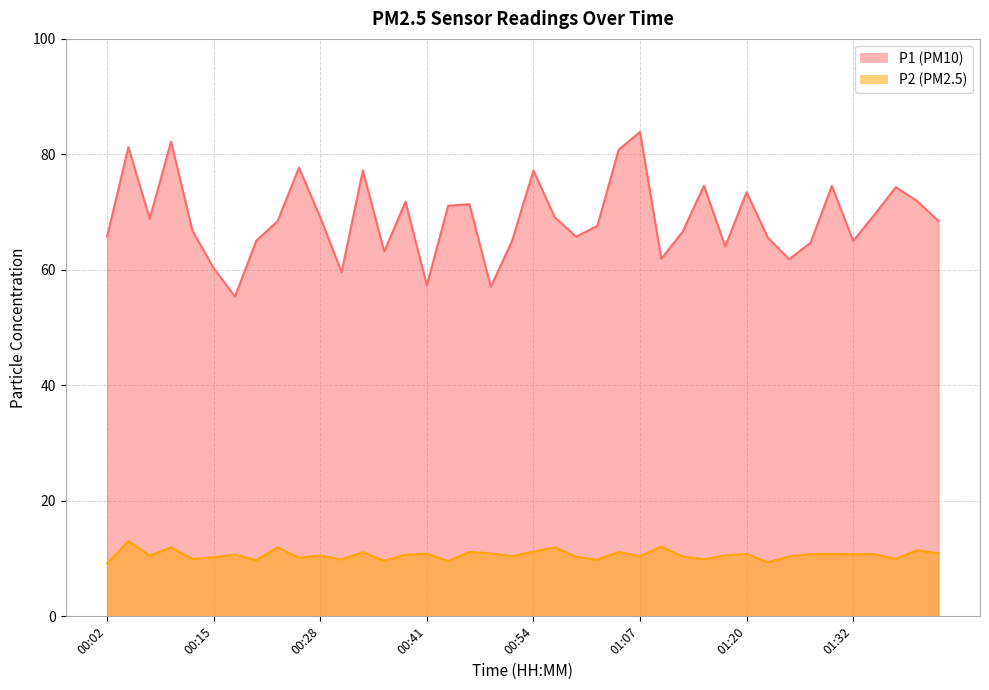

True or false: P1 and P2 cross at least once.

False